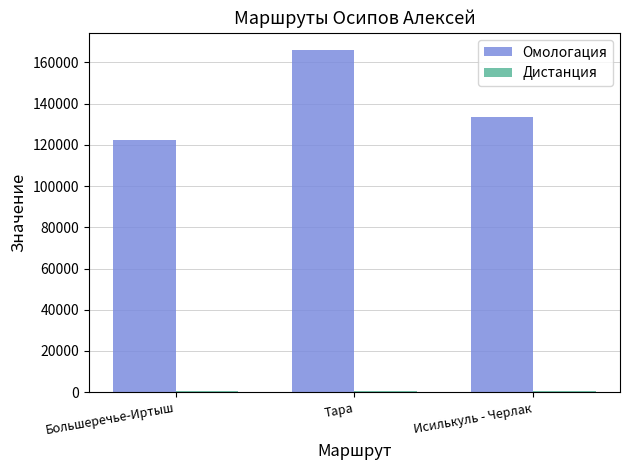

What is the label of the 3rd bar from the left?

Исилькуль - Черлак